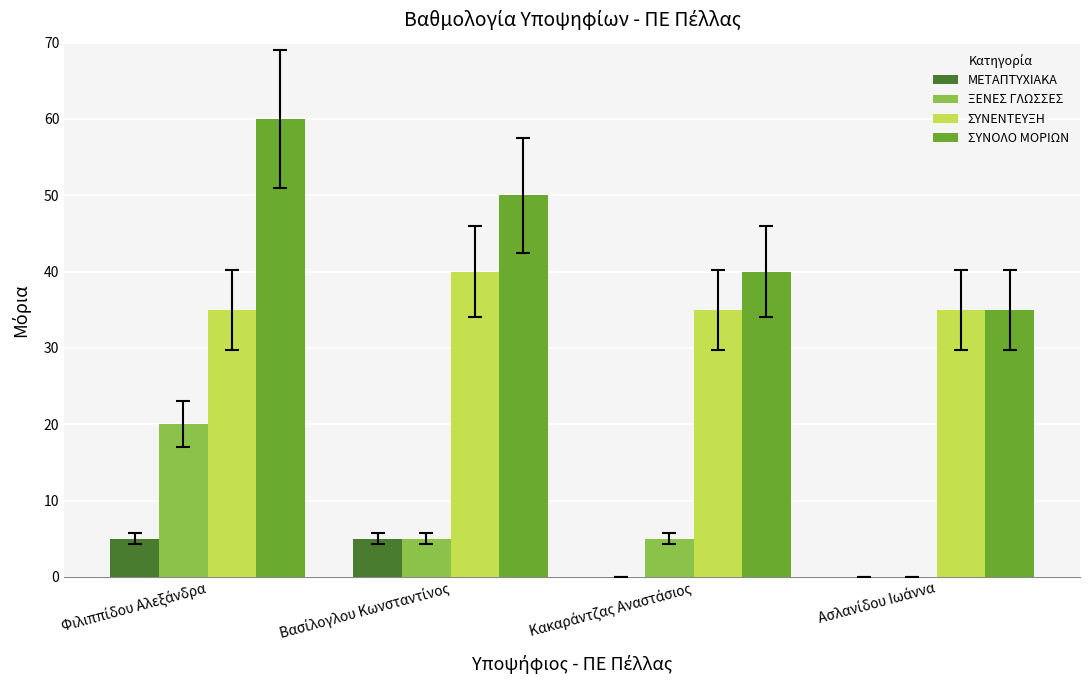

What is the sum of all ΞΕΝΕΣ ΓΛΩΣΣΕΣ values?

30